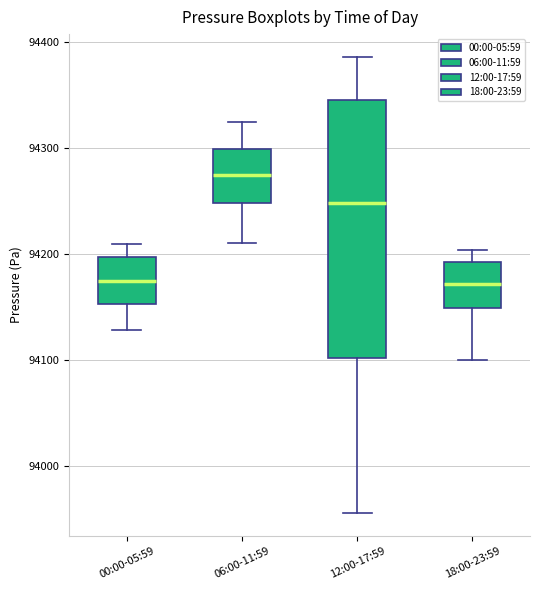

Reading left to right, read every box against the y-axis: the position of its median line, the range the box covers, and the ends of its whiskers. The values are not printed on the chart, so give them approximately, as read against the axis.

00:00-05:59: median 94170, box 94150 to 94200, whiskers 94130 to 94210
06:00-11:59: median 94270, box 94250 to 94300, whiskers 94210 to 94320
12:00-17:59: median 94250, box 94100 to 94350, whiskers 93960 to 94390
18:00-23:59: median 94170, box 94150 to 94190, whiskers 94100 to 94200